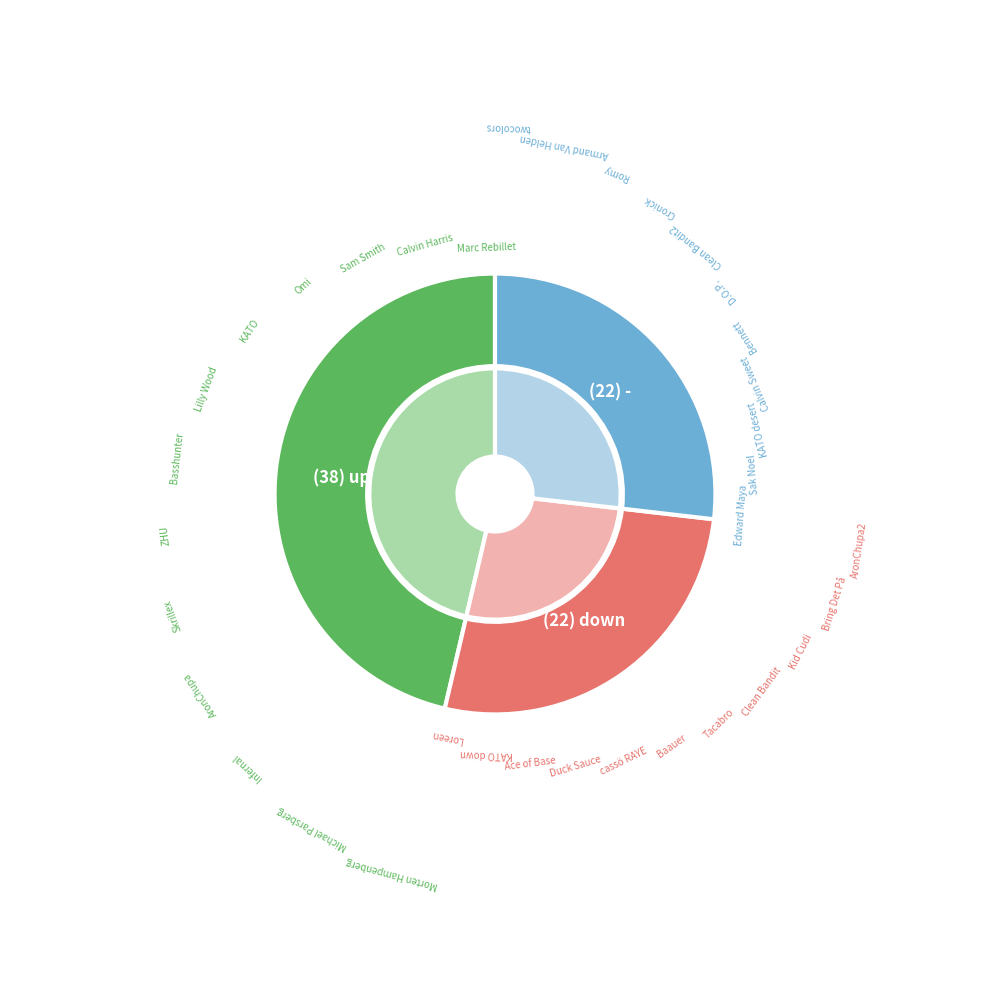

True or false: up accounts for 35% of the total.

False